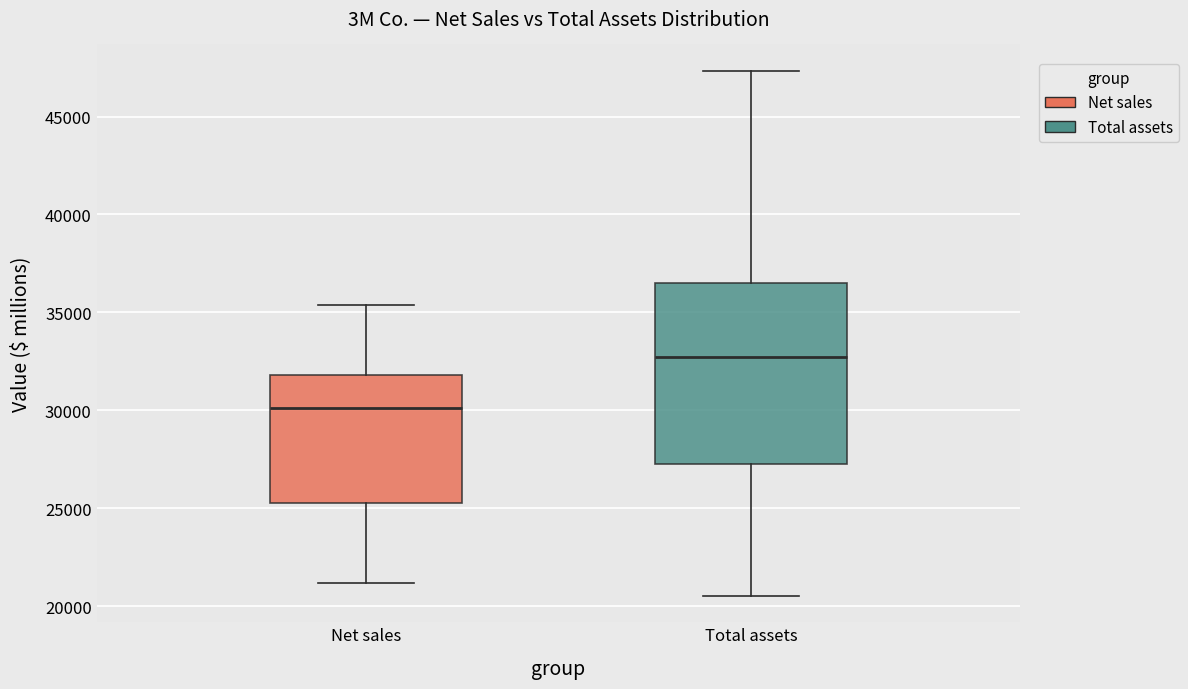

Reading left to right, read every box against the y-axis: the position of its median line, the range the box covers, and the ends of its whiskers. The values are not printed on the chart, so give them approximately, as read against the axis.

Net sales: median 30000, box 25500 to 32000, whiskers 21000 to 35500
Total assets: median 32500, box 27500 to 36500, whiskers 20500 to 47500